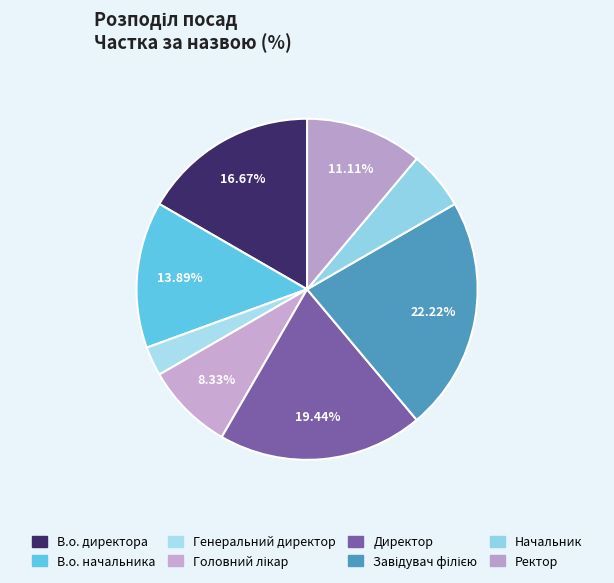

How many segments does this pie chart have?

8